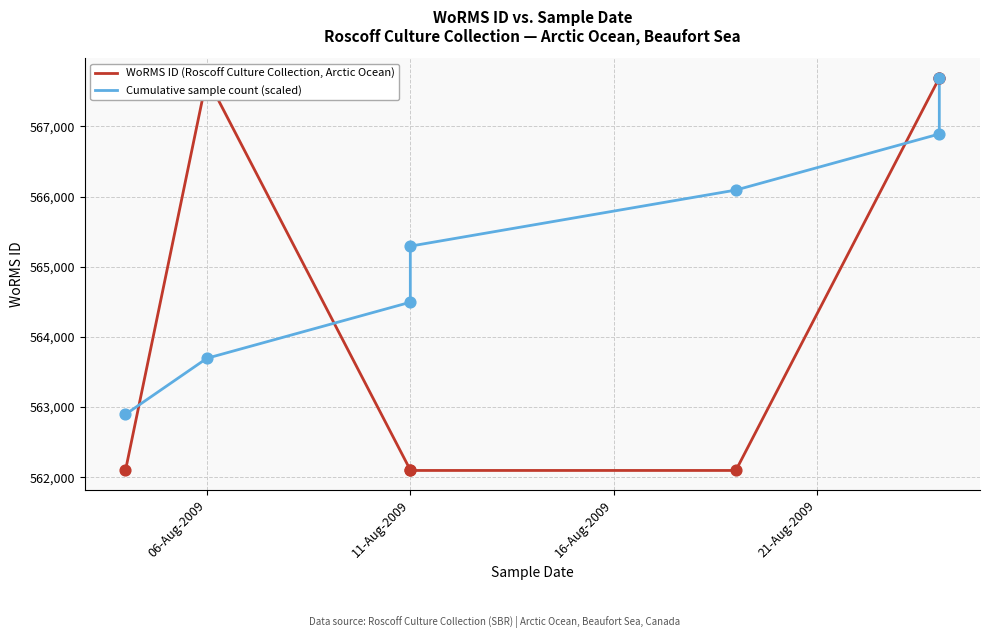

Is the value of WoRMS ID (Roscoff Culture Collection, Arctic Ocean) at 4 greater than the value of Cumulative sample count (scaled) at 16-Aug-2009?

No